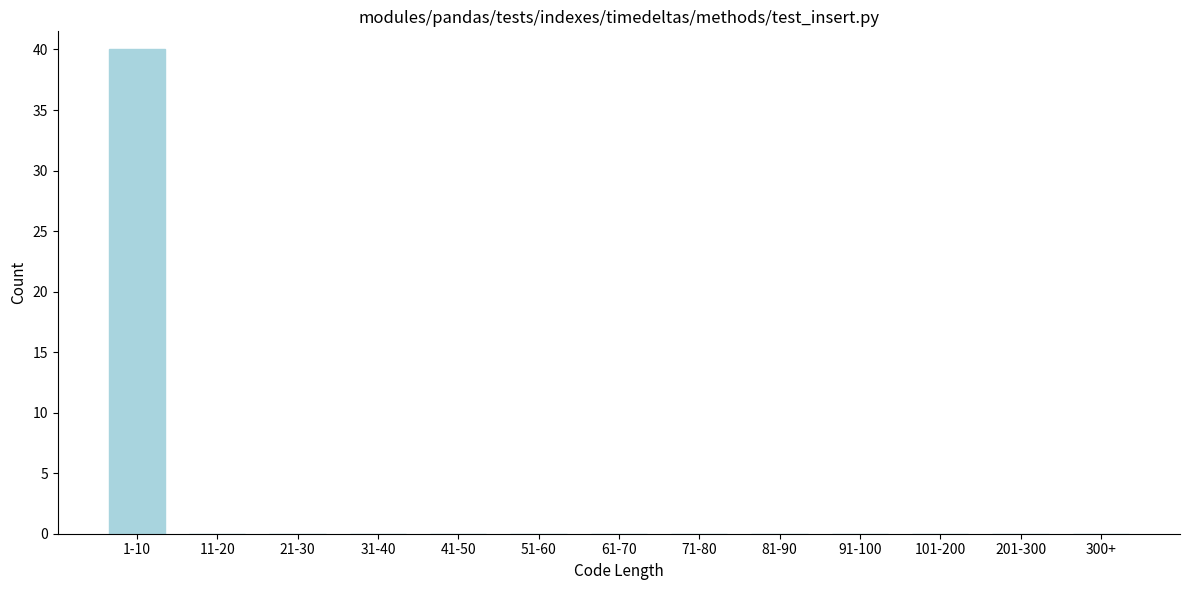

Reading right to left, extract all data points from this chart.

300+=0	201-300=0	101-200=0	91-100=0	81-90=0	71-80=0	61-70=0	51-60=0	41-50=0	31-40=0	21-30=0	11-20=0	1-10=40